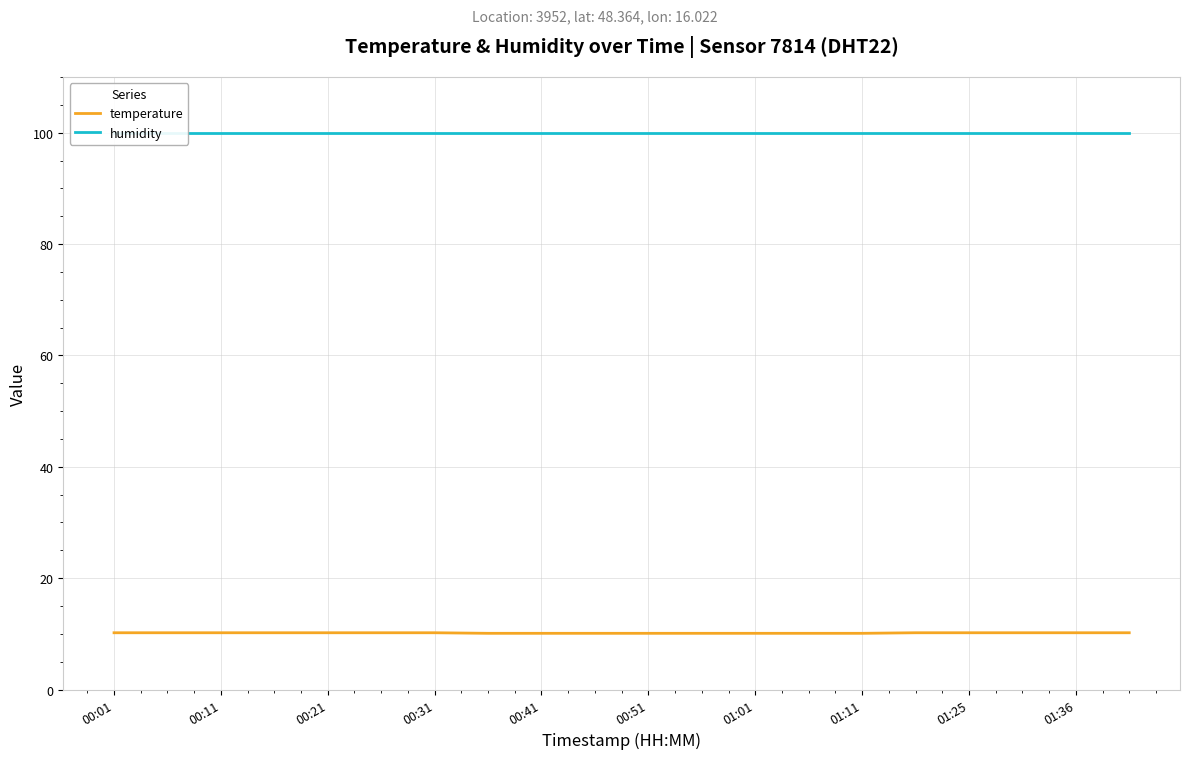

The value of temperature at 01:01 is 10.1. True or false?

True